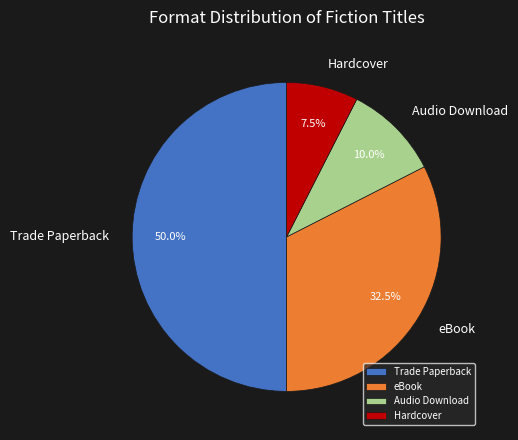

The Trade Paperback slice represents 36% of the pie. True or false?

False